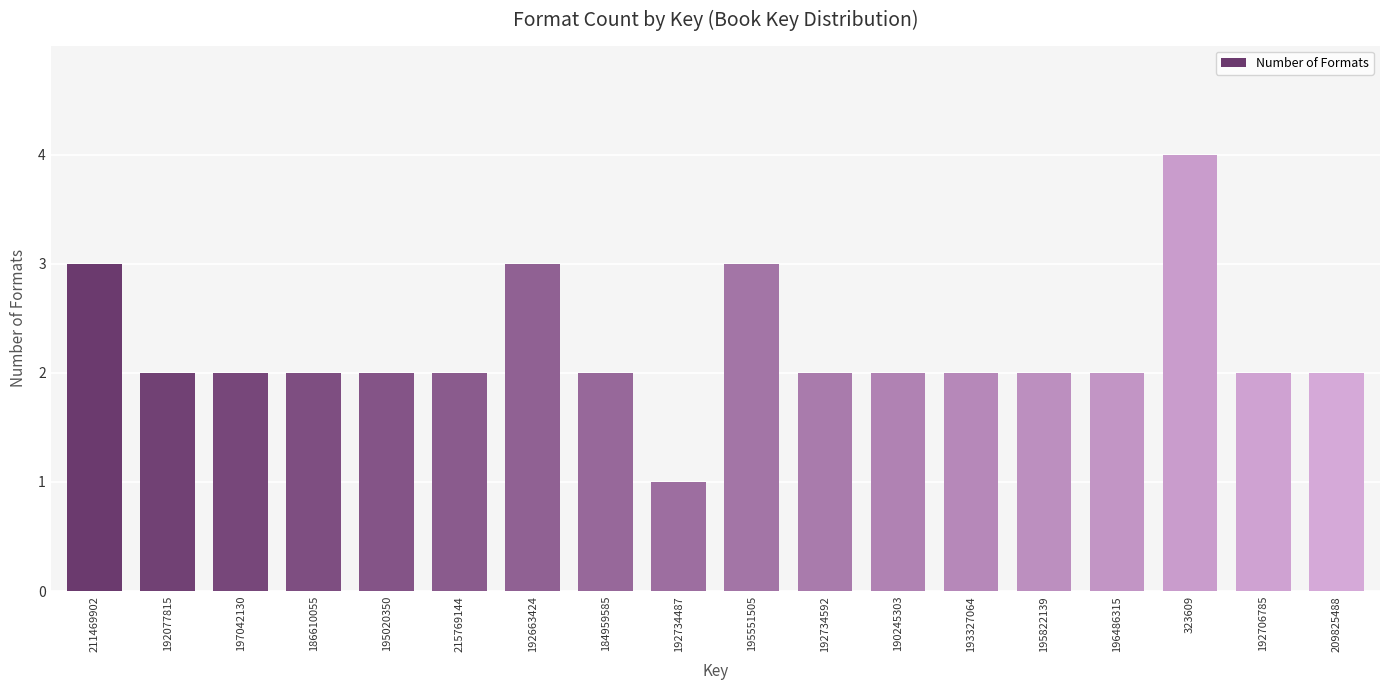

Reading right to left, transcribe all the data shown in this chart.

2	2	4	2	2	2	2	2	3	1	2	3	2	2	2	2	2	3